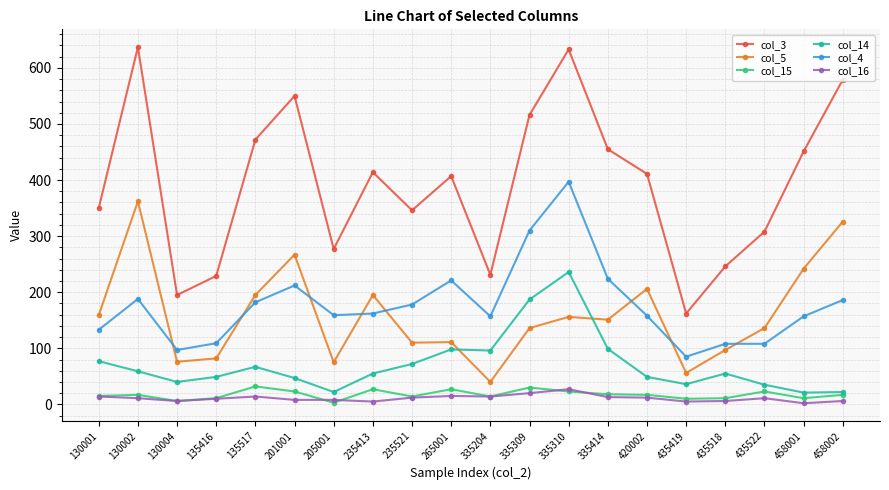

The col_14 series shows 122 at 130001. True or false?

False